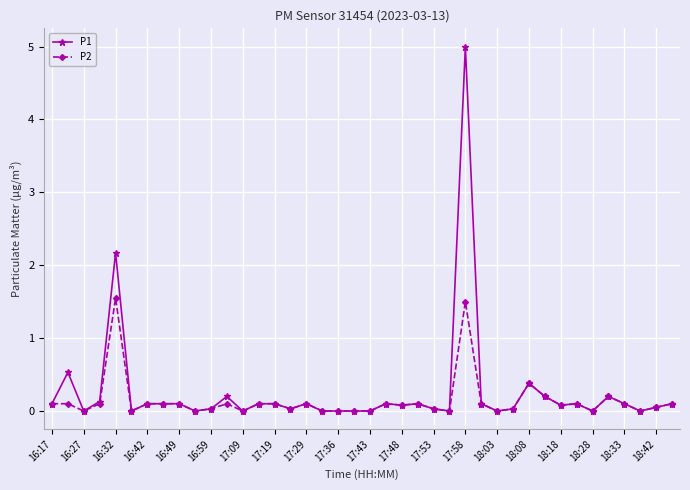

What is the average value of the P2 series?

0.1